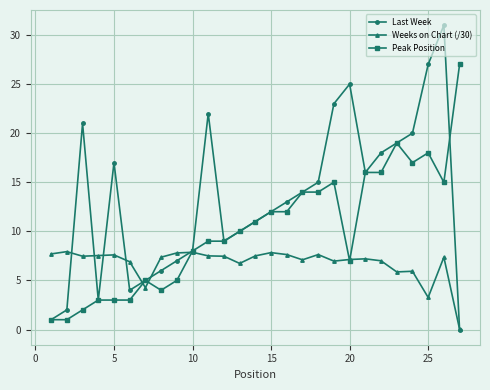

Rank the series by their average value, from highest to lowest.

Last Week, Peak Position, Weeks on Chart (/30)